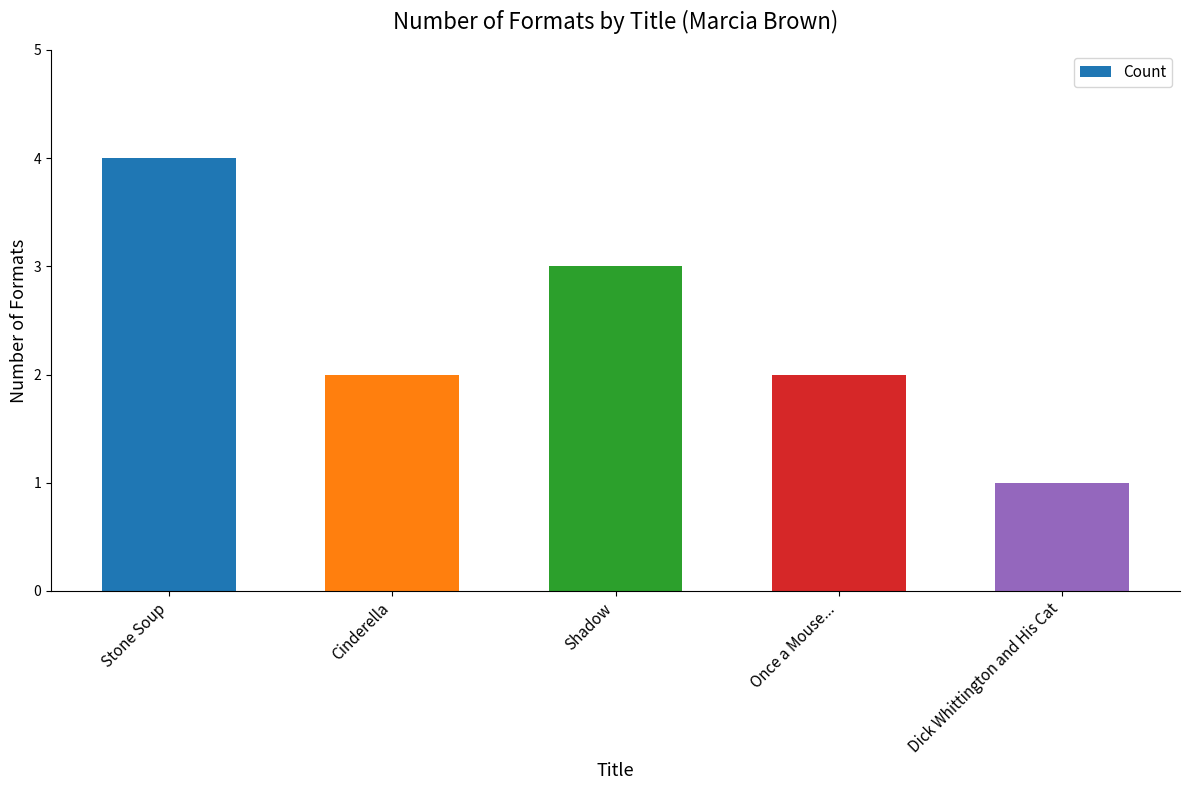

Are the bars grouped side by side (vs. stacked)?

No